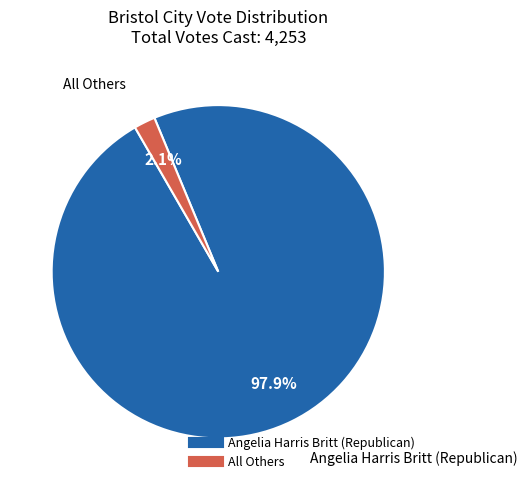

Which slice represents more than half of the pie?

Angelia Harris Britt (Republican)